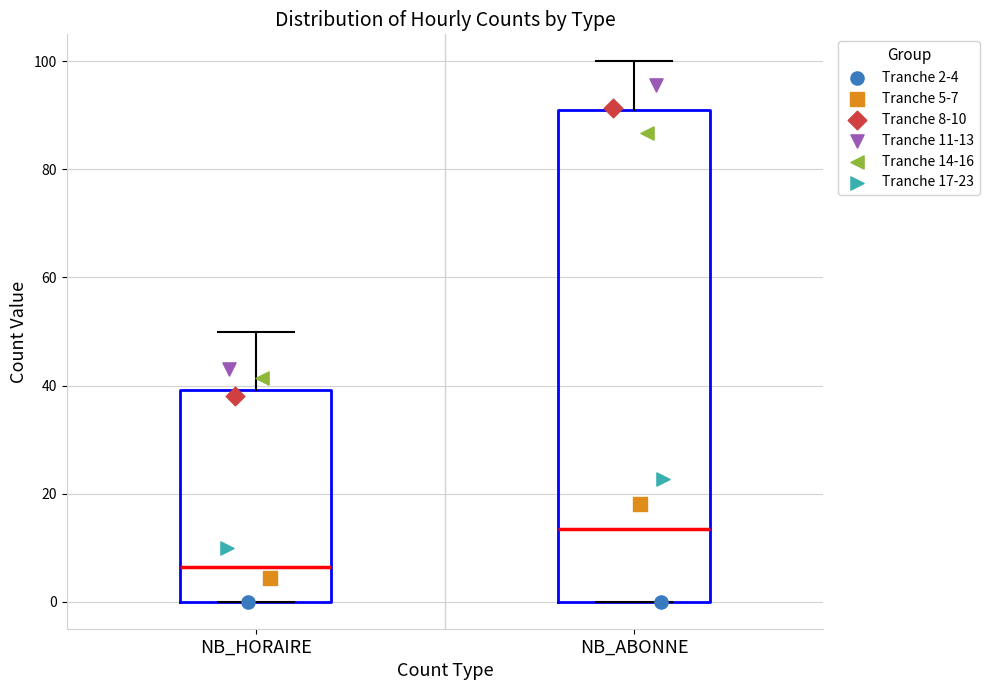

Where is the upper edge of the box for NB_HORAIRE on the y-axis? The values are not printed on the chart, so give them approximately, as read against the axis.

40